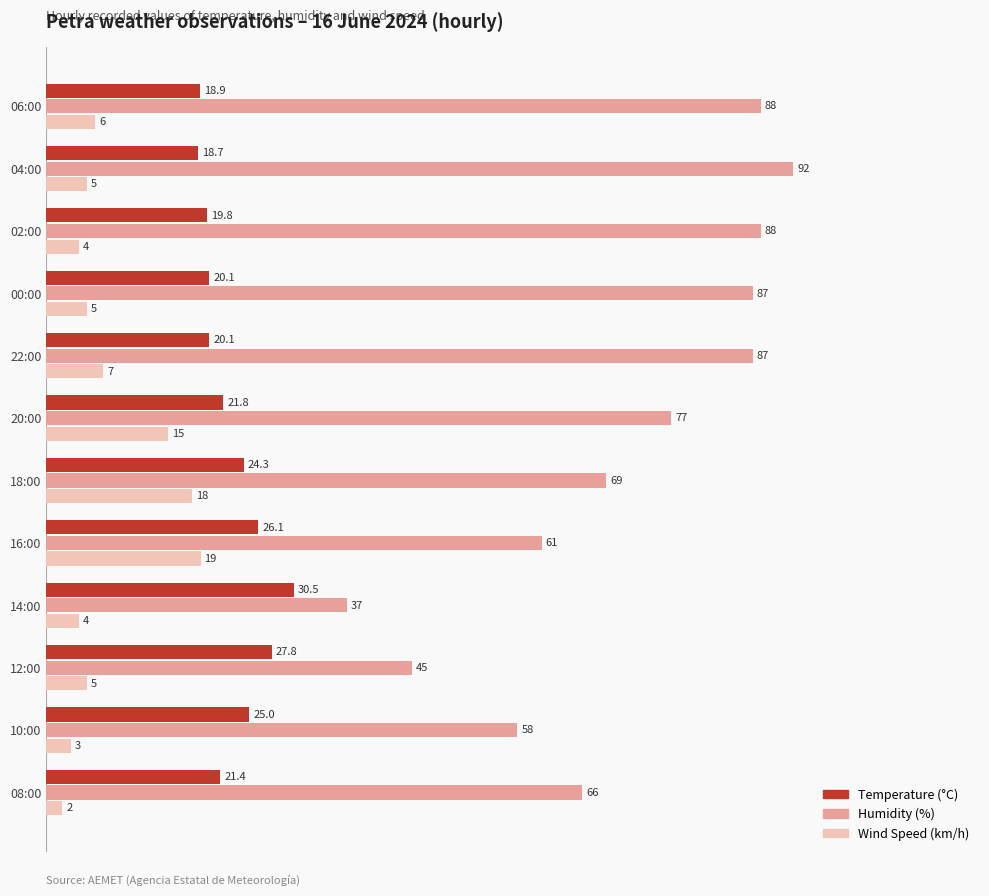

List the series in order of their overall mean, lowest first.

Wind Speed (km/h), Temperature (°C), Humidity (%)